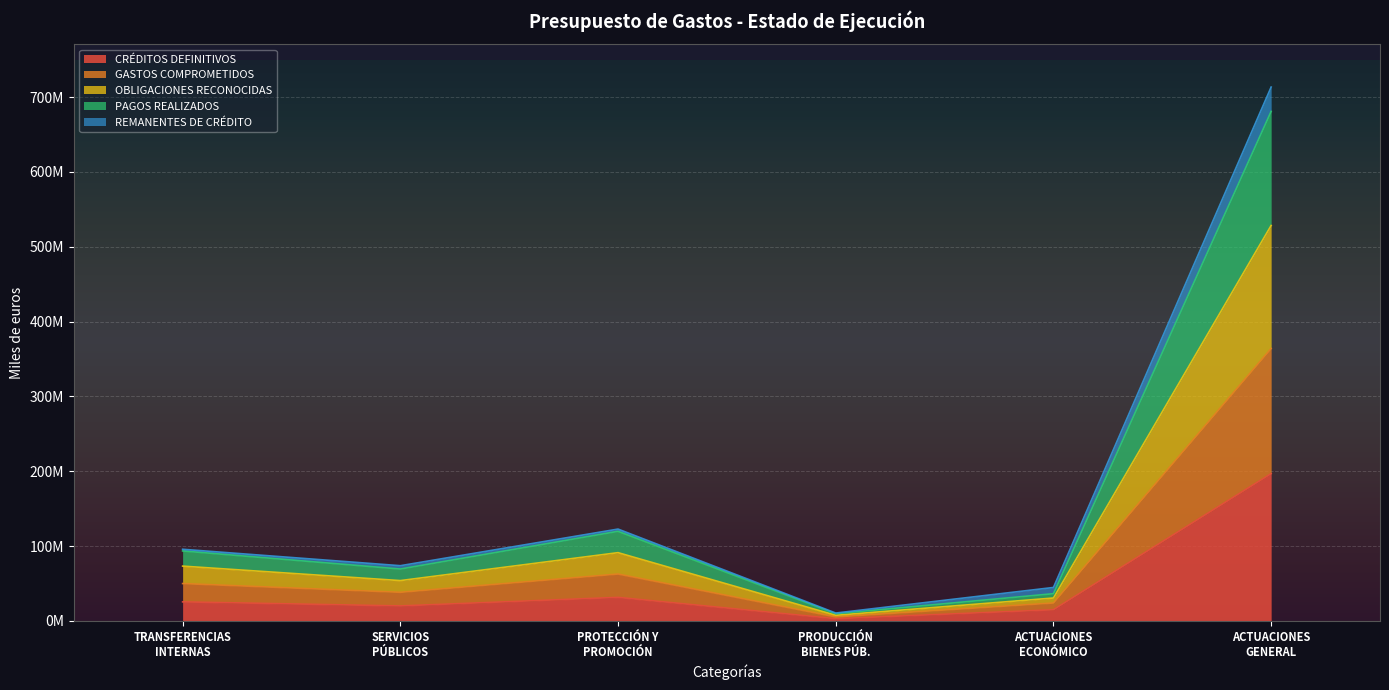

How many data points does each series have?

6